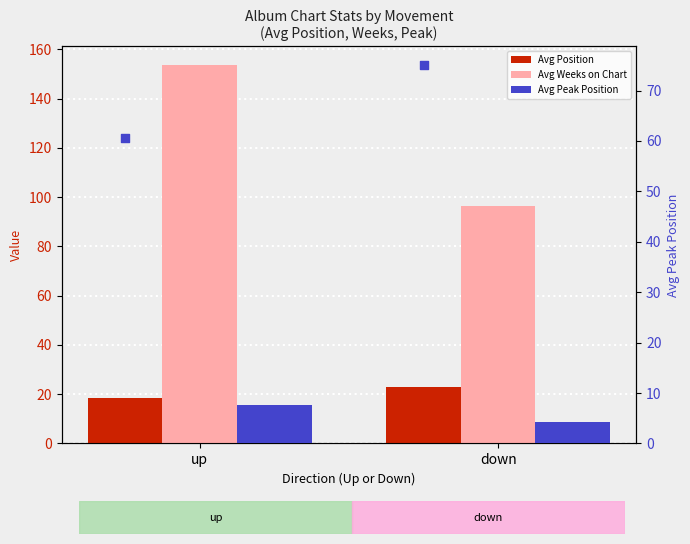

Which series reaches the maximum Y coordinate?

Avg Weeks on Chart